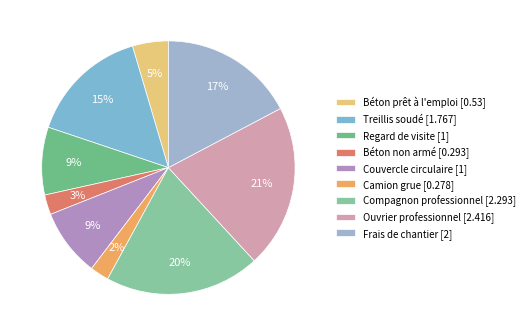

To the nearest percent, what is the average slice percentage?

11%